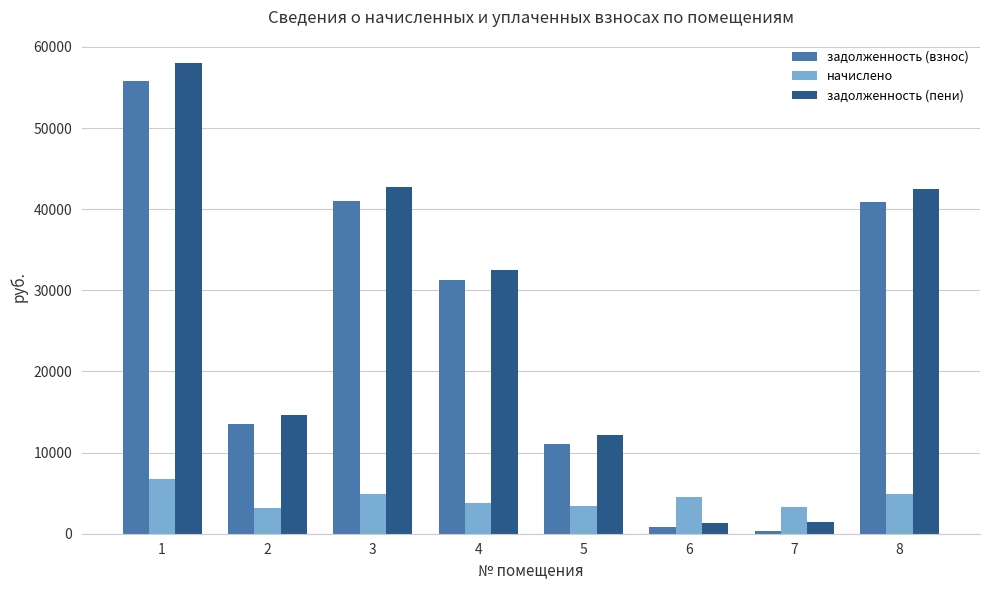

What is the total value across all series at 3?

88735.7